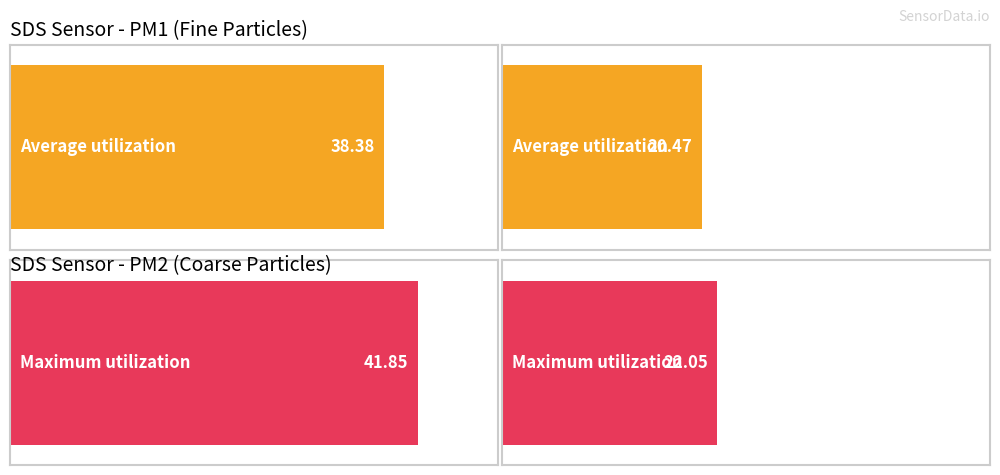

How many bars are there in each group?

2